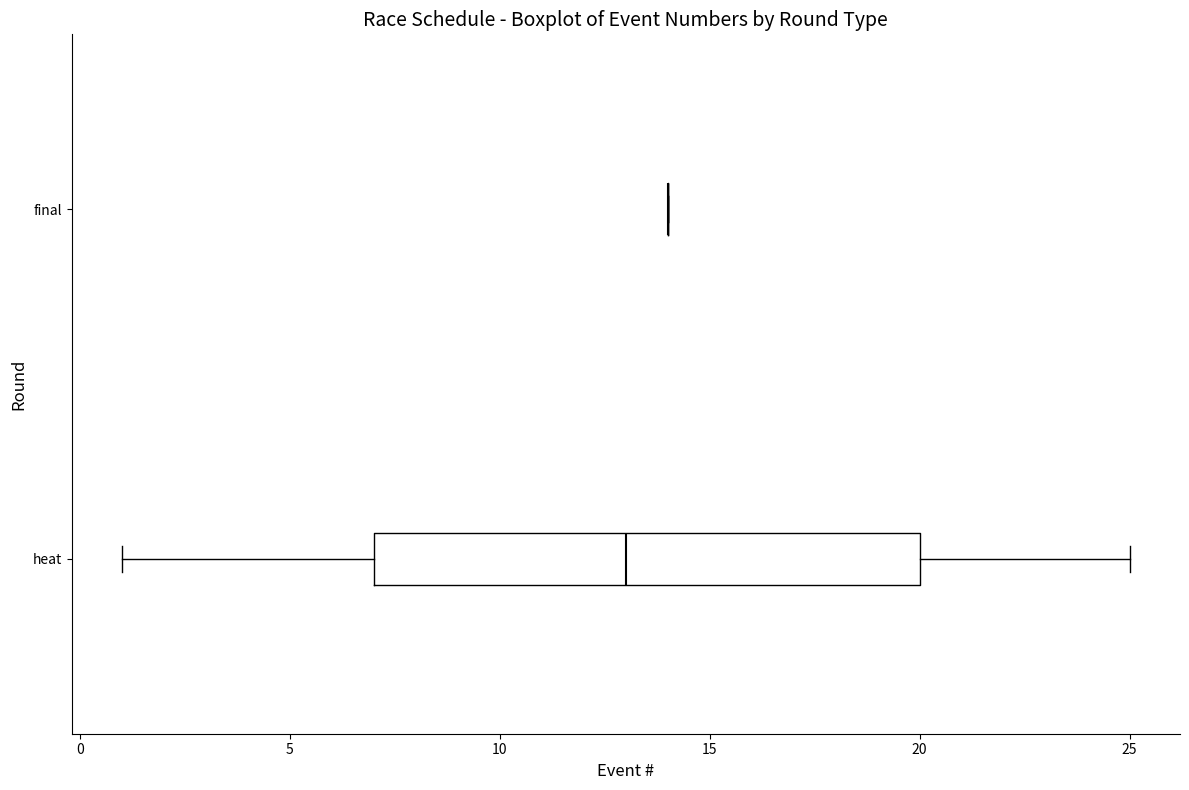

Which box is the widest, from its left edge to its right edge?

heat